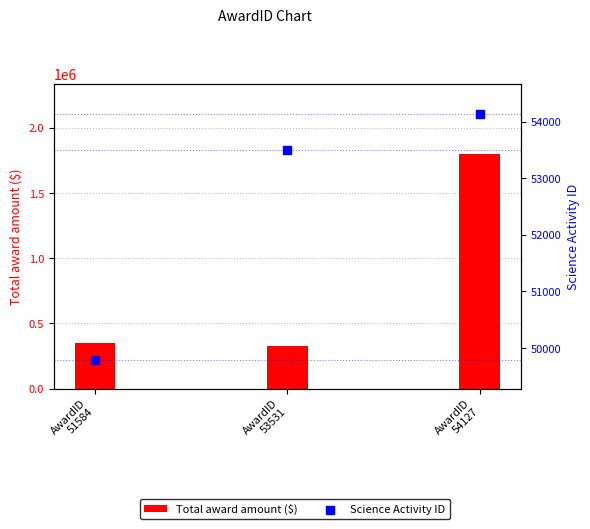

At how many categories does at least one series exceed 934291?

1